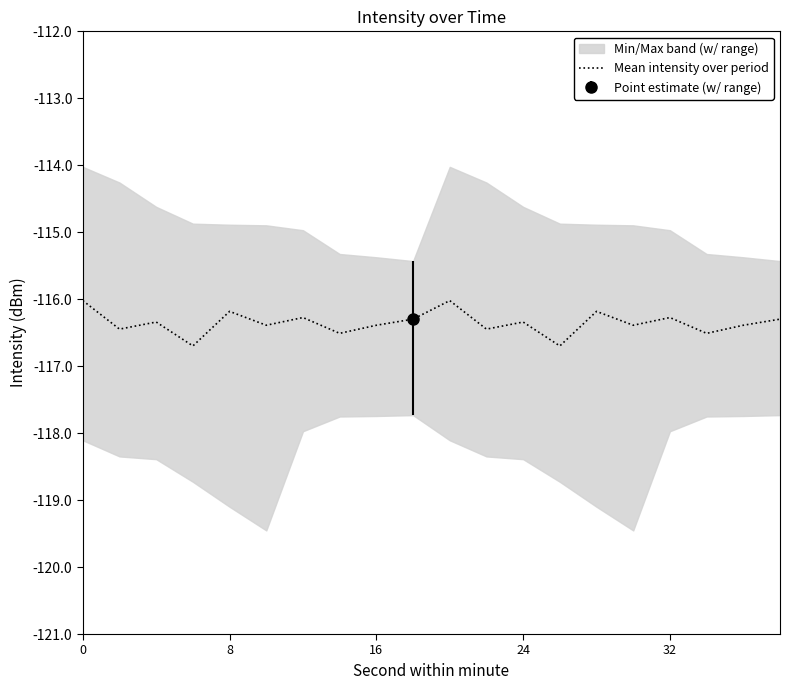

The Mean intensity over period series shows -169.1 at 16. True or false?

False